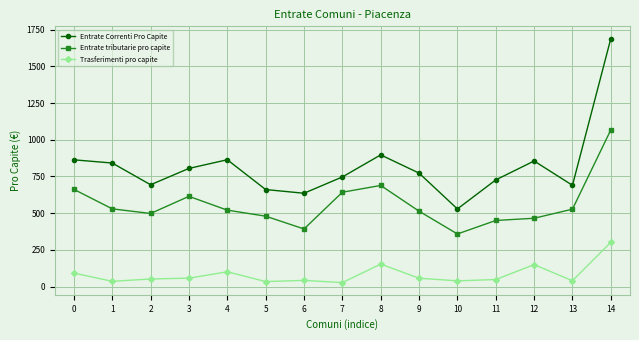

Does the chart have visible grid lines?

Yes